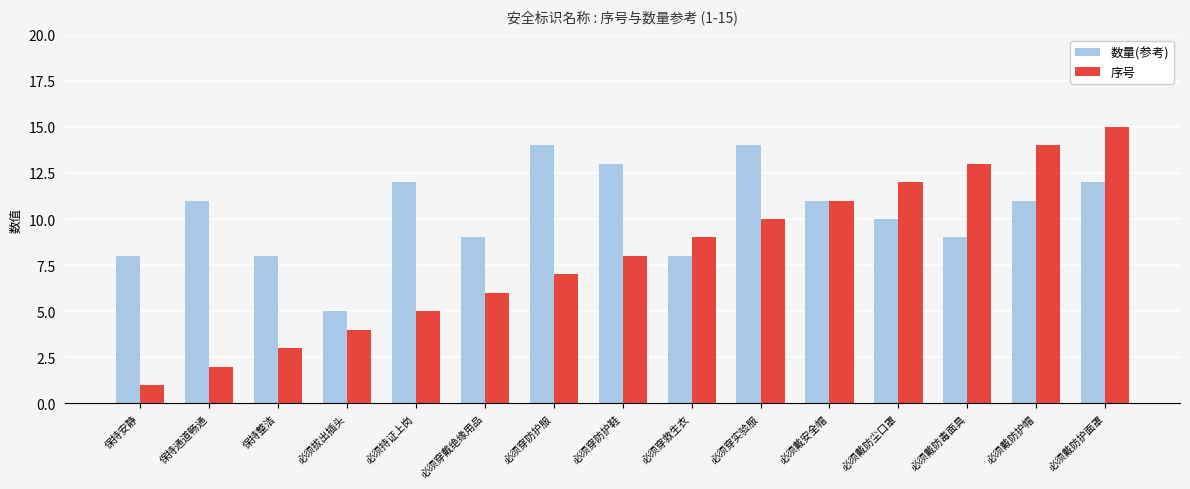

What is the sum of the 数量(参考) values at 必须持证上岗 and 必须拔出插头?

17